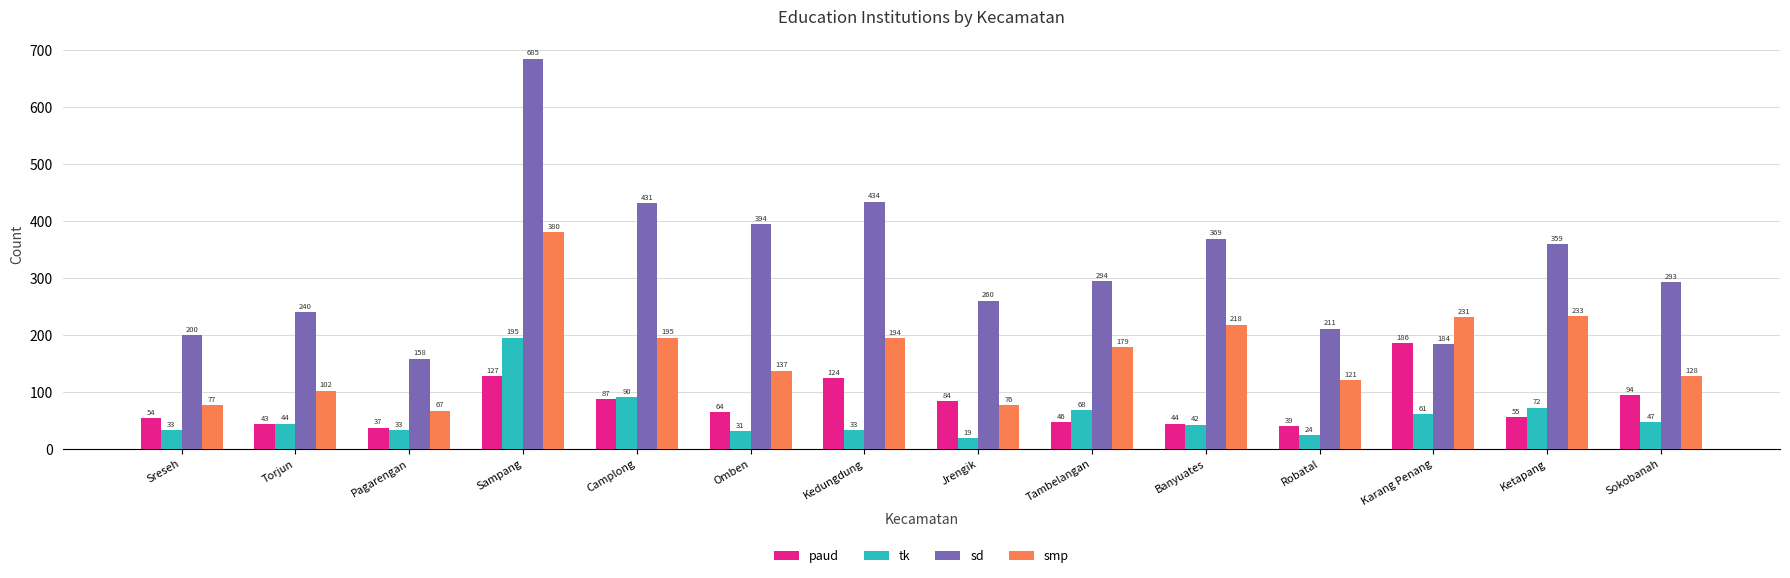

What is the label of the 9th bar from the right?

Omben